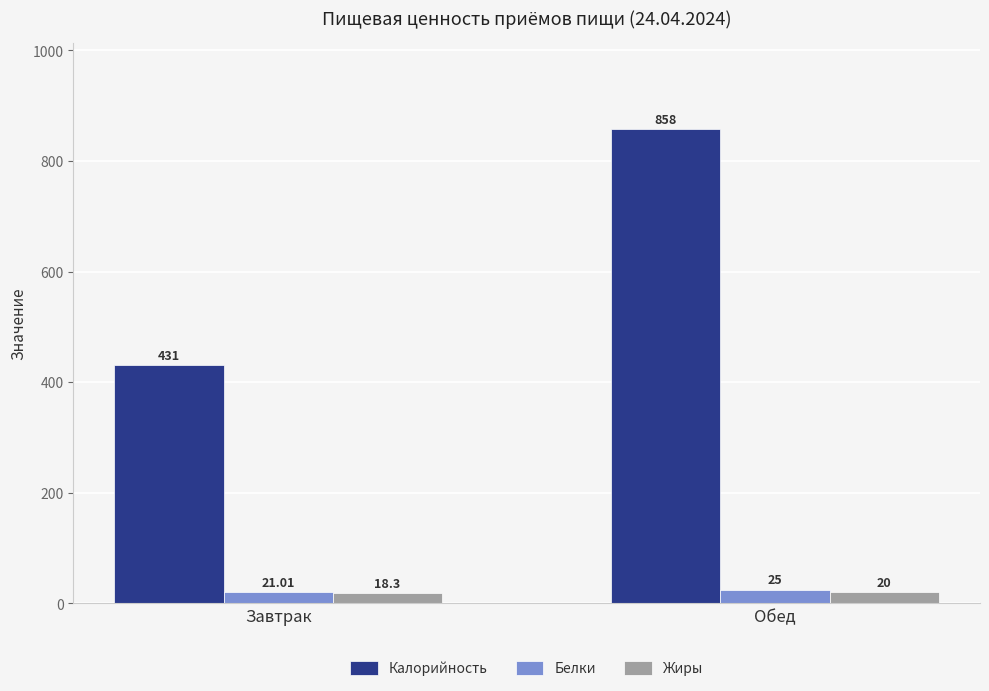

What is the sum of all Белки values?

46.0